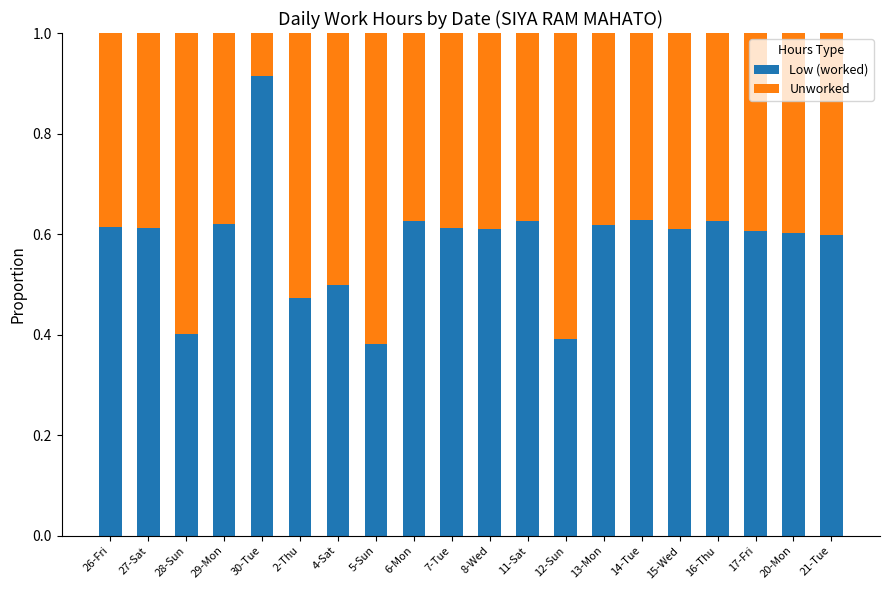

Is it true that Low (worked) equals 0.6 at 26-Fri?

True